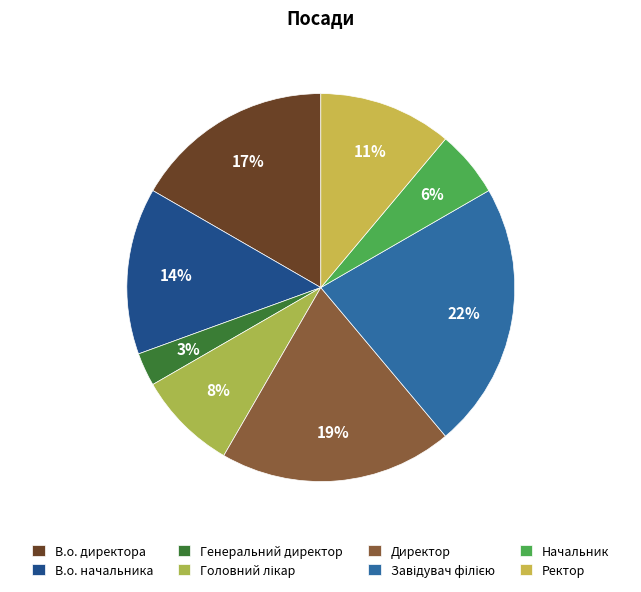

Combined, what portion of the pie is Директор and В.о. директора?

36.1%